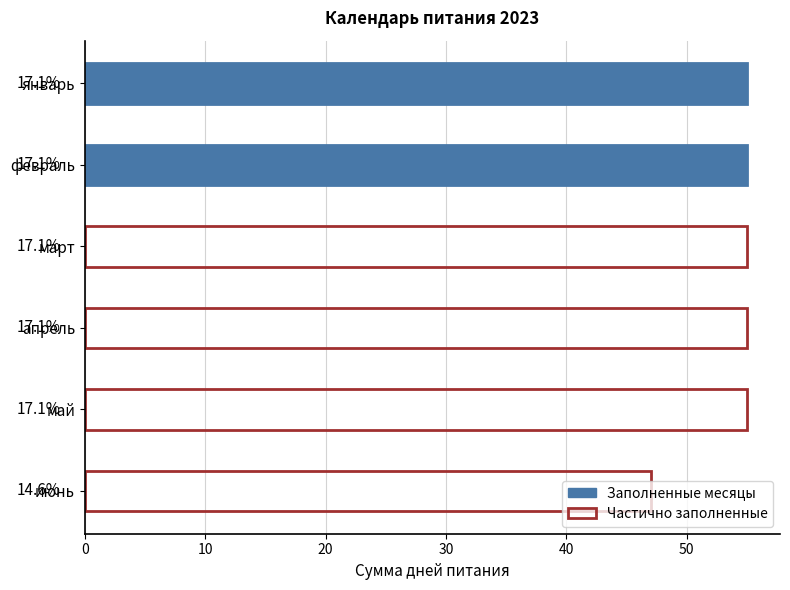

Does the chart contain stacked bars?

No